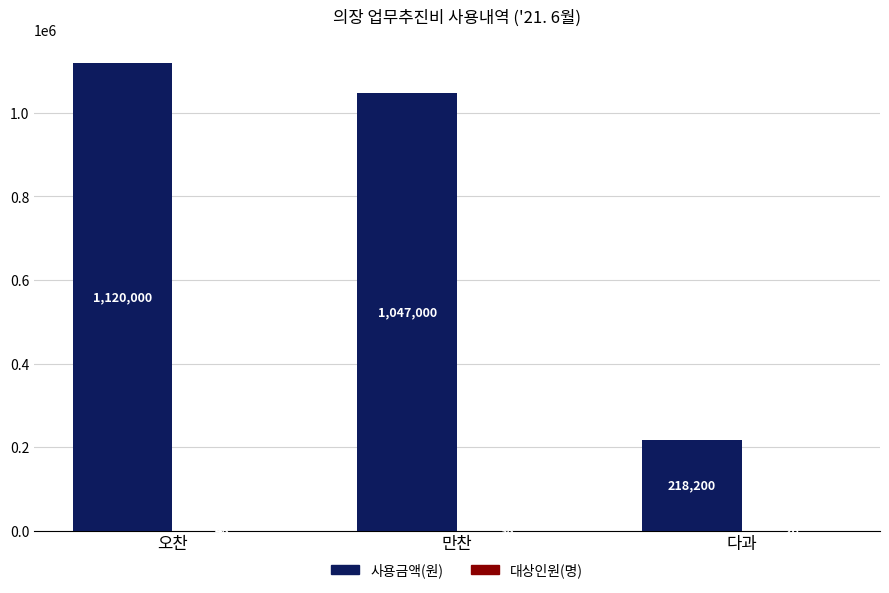

Which series has the largest total across all categories?

사용금액(원)